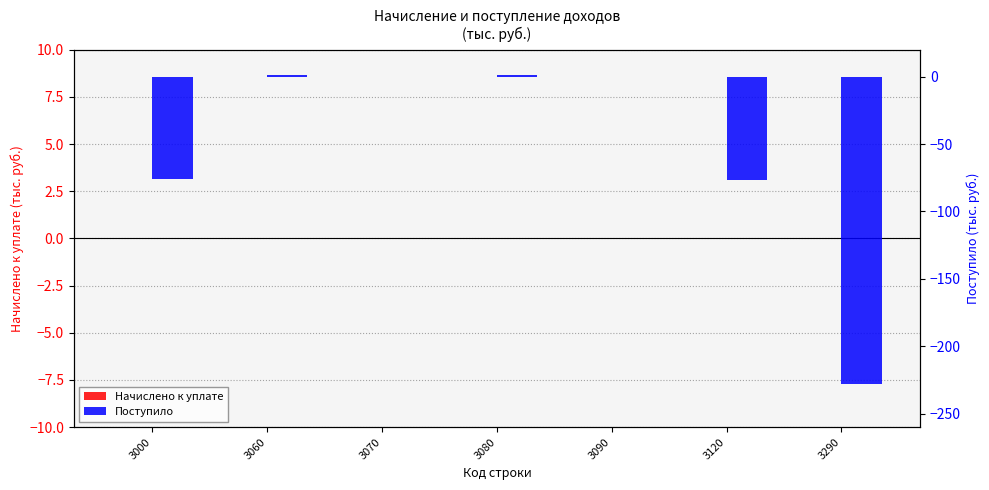

Count the number of categories in the chart.

7